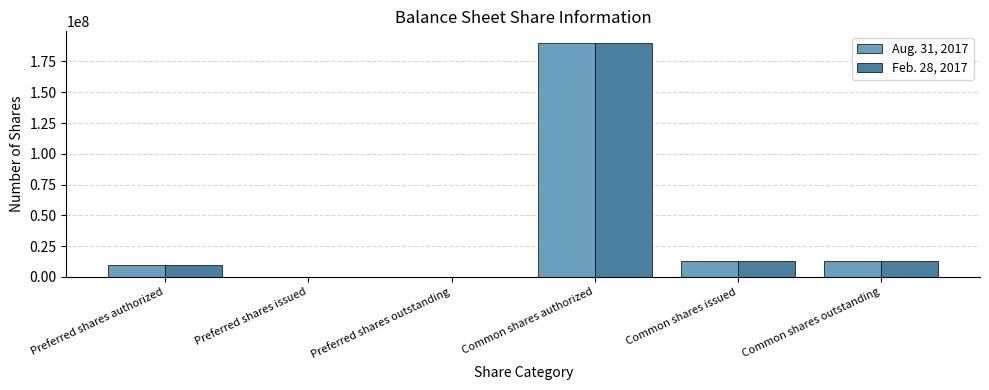

What is the difference between the Feb. 28, 2017 values at Preferred shares issued and Common shares issued?

13026980